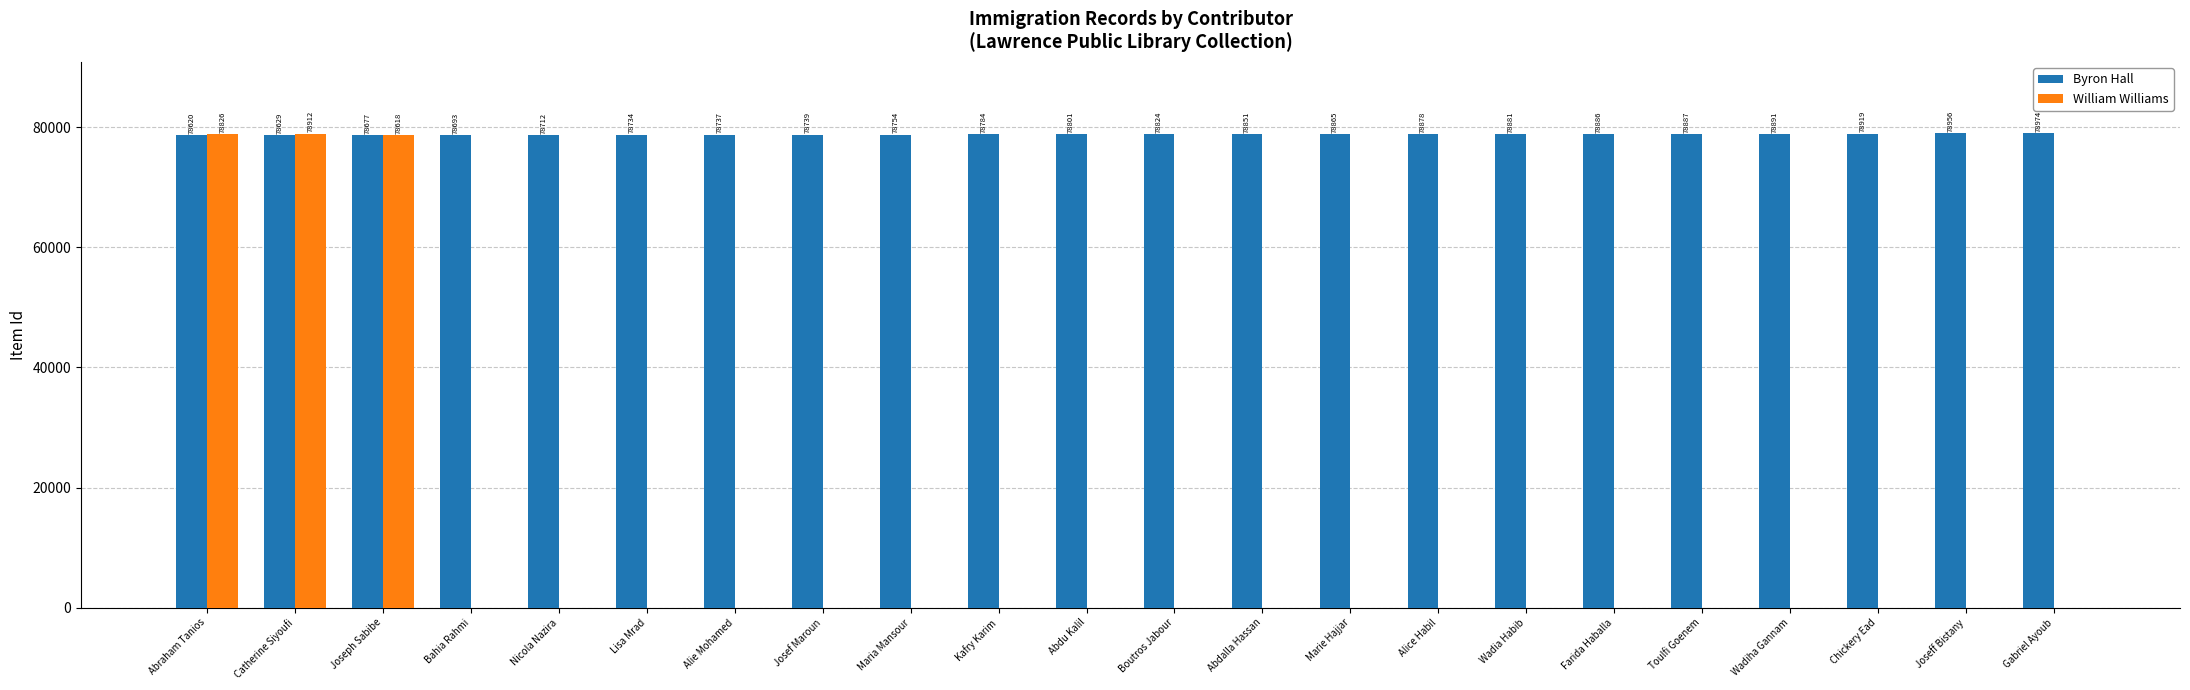

Between Abdalla Hassan and Alice Habil, which series saw the biggest shift?

Byron Hall